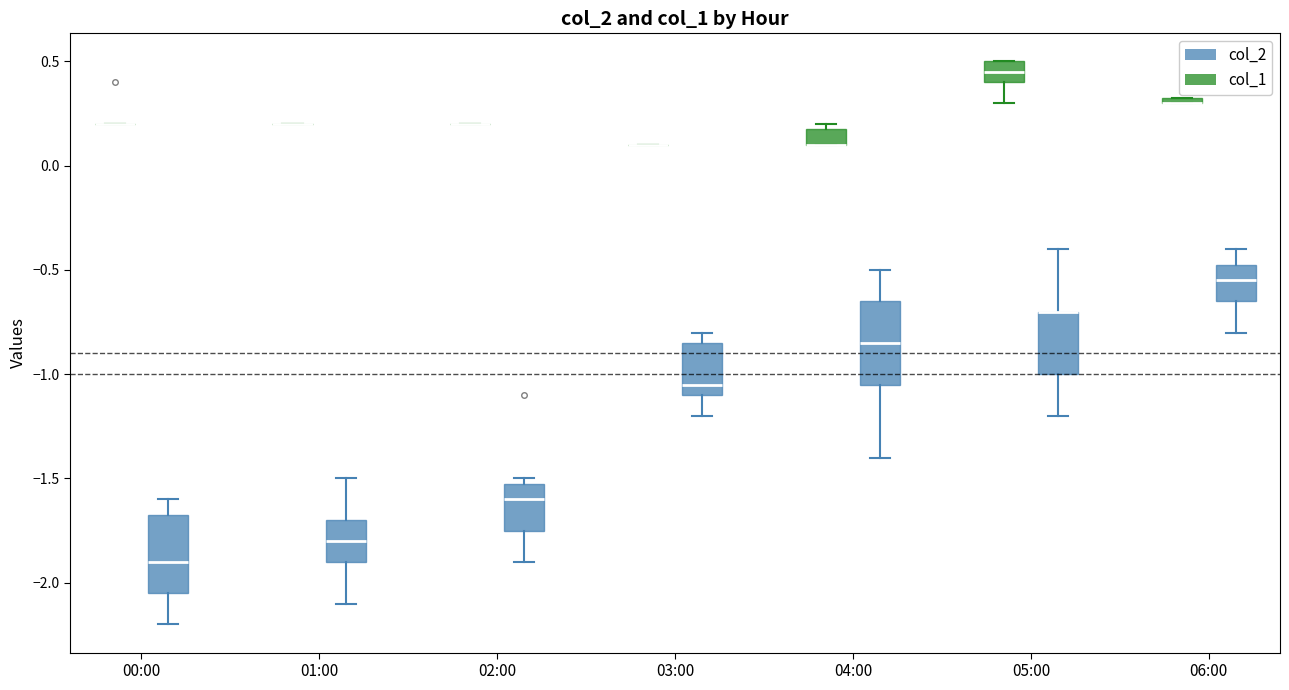

Where does the upper whisker of the box for 04:00 (col_2) end on the y-axis? The values are not printed on the chart, so give them approximately, as read against the axis.

-0.50